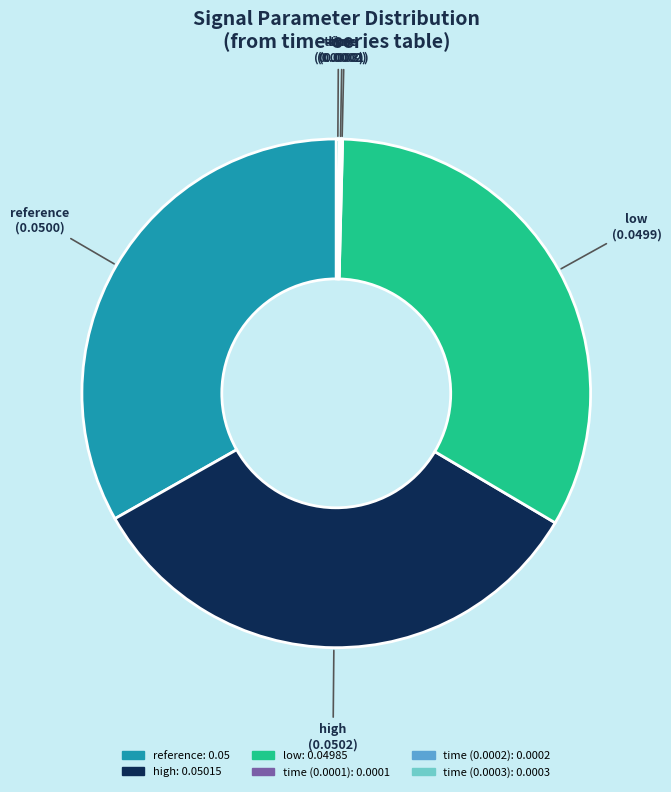

The high slice represents 20% of the pie. True or false?

False